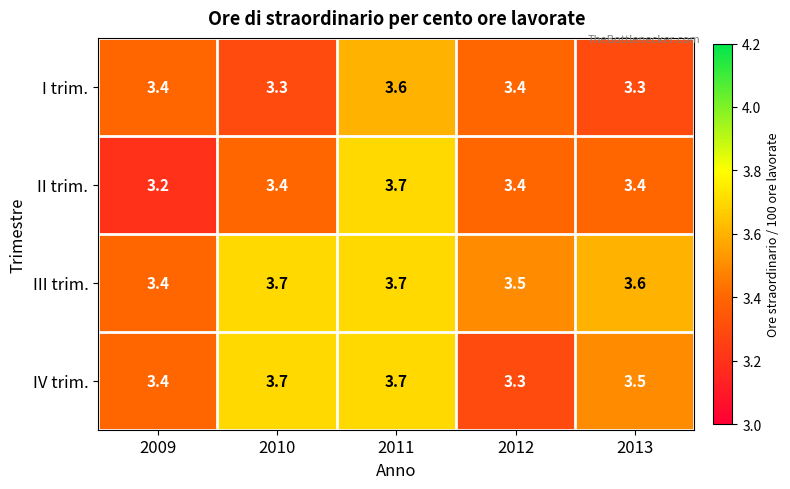

What is the difference between the III trim. values at 2011 and 2009?

0.3